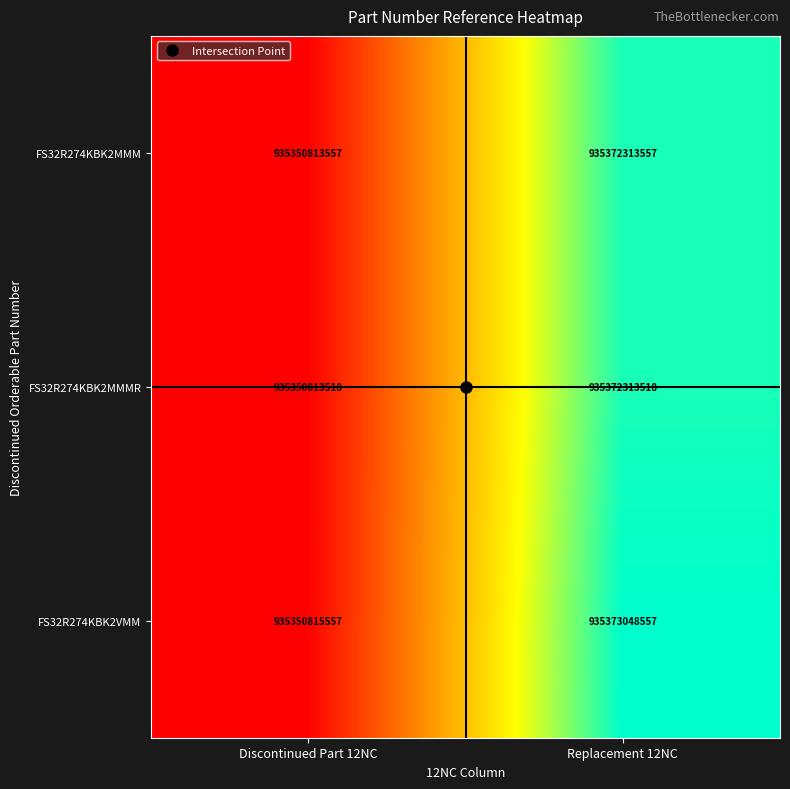

Which series has the largest range (max minus min)?

FS32R274KBK2VMM